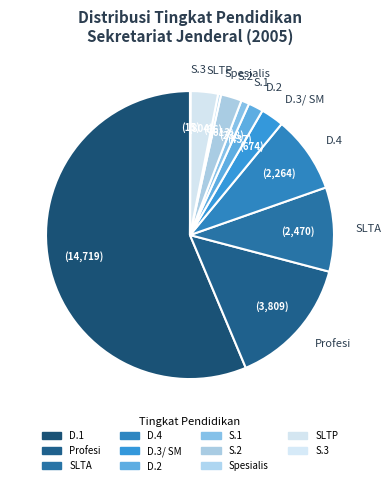

The D.1 slice represents 56% of the pie. True or false?

True